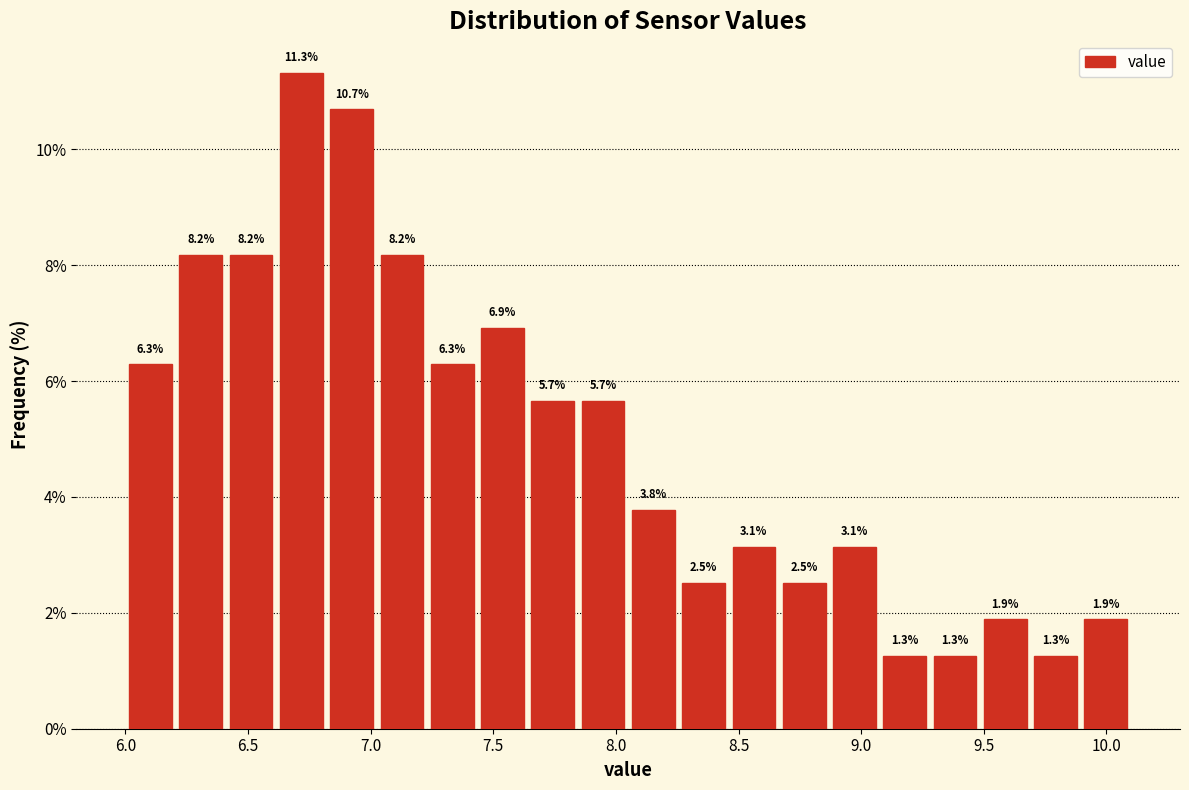

Over which range of the x-axis is the bar tallest?

6.615 to 6.820